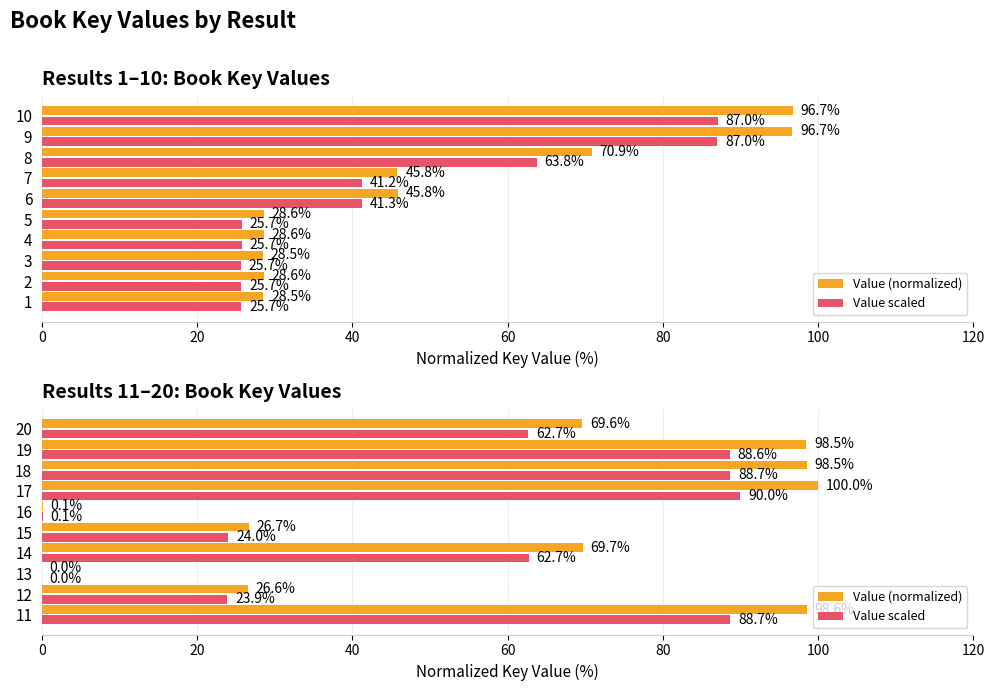

The Value (normalized) series shows 20.6 at 19. True or false?

False